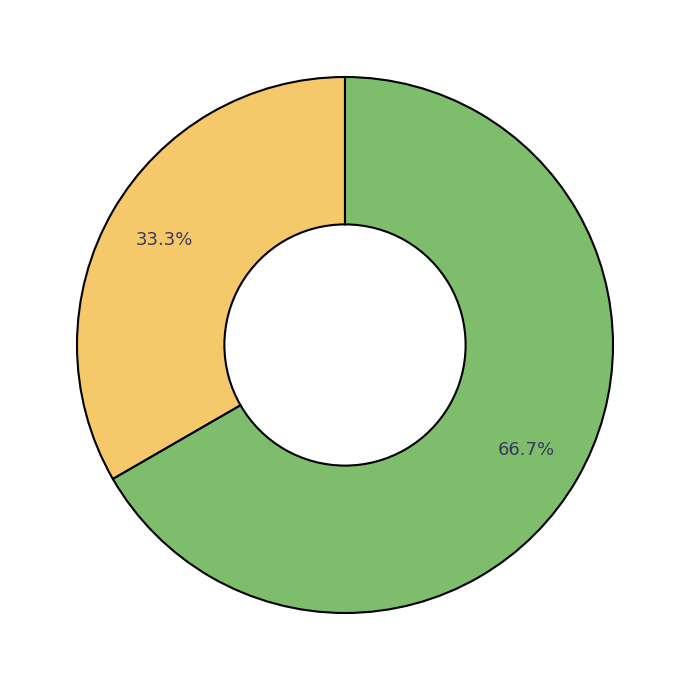

Is there a majority slice in this chart?

Yes